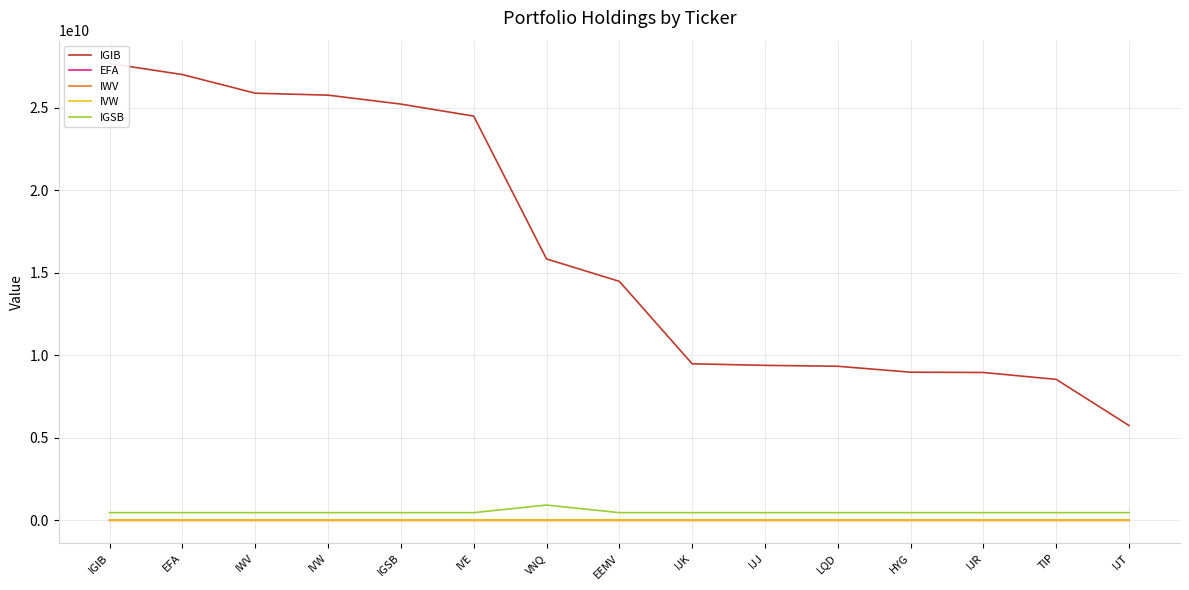

Is it true that IGIB equals 25760574000.0 at IVW?

True